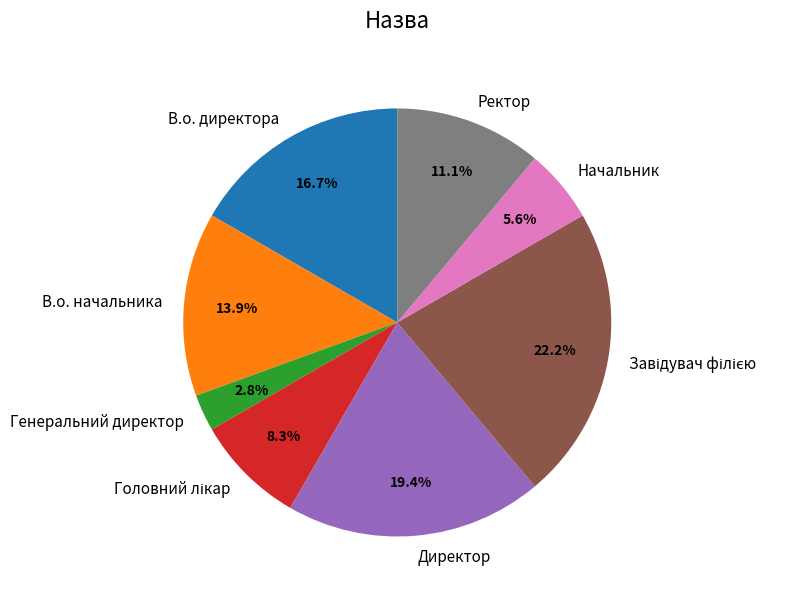

Does Начальник represent more than half of the total?

No